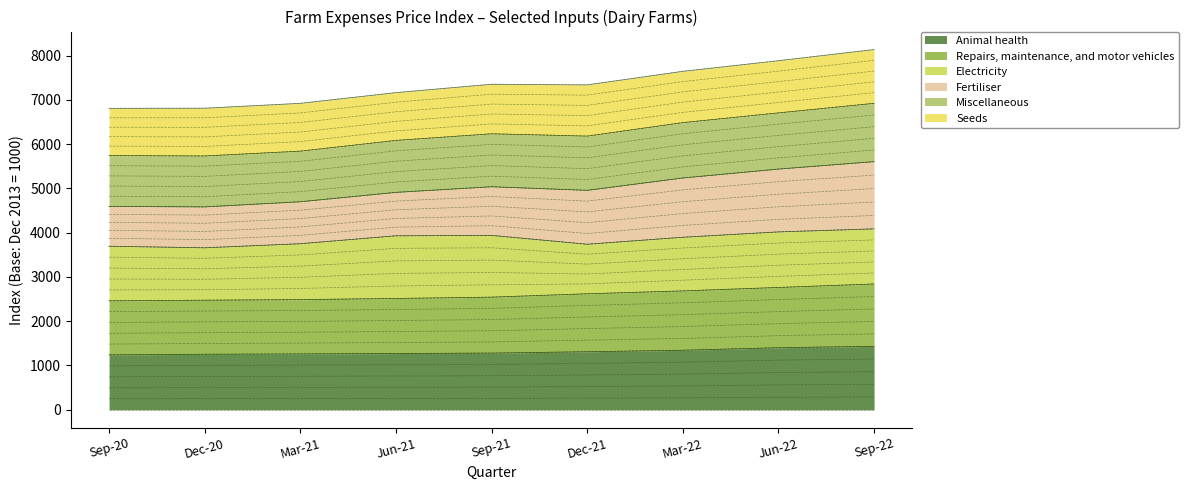

Where does the Fertiliser series first go above 2542?

Dec-21